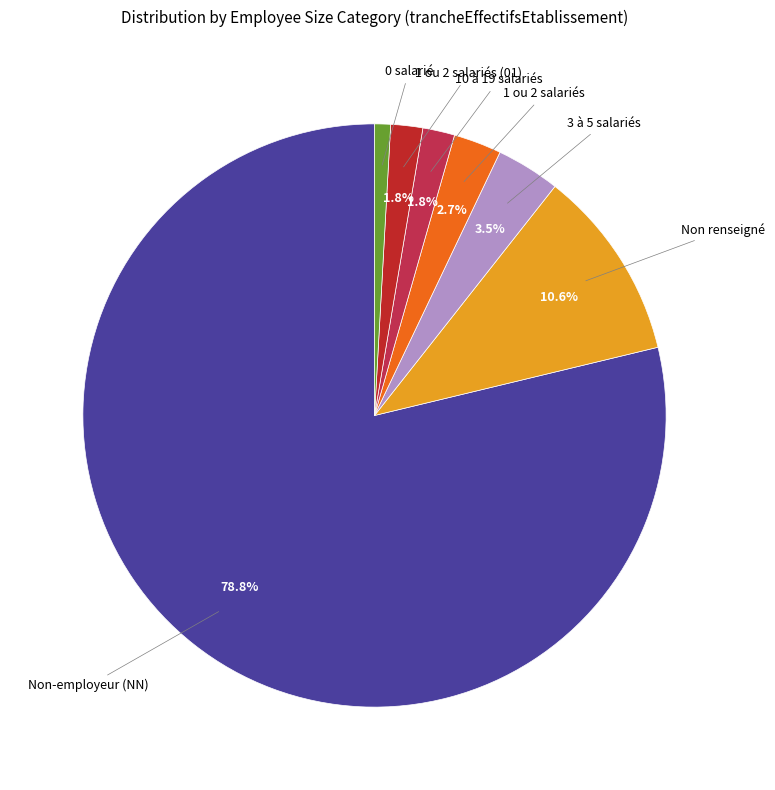

How many segments does this pie chart have?

7